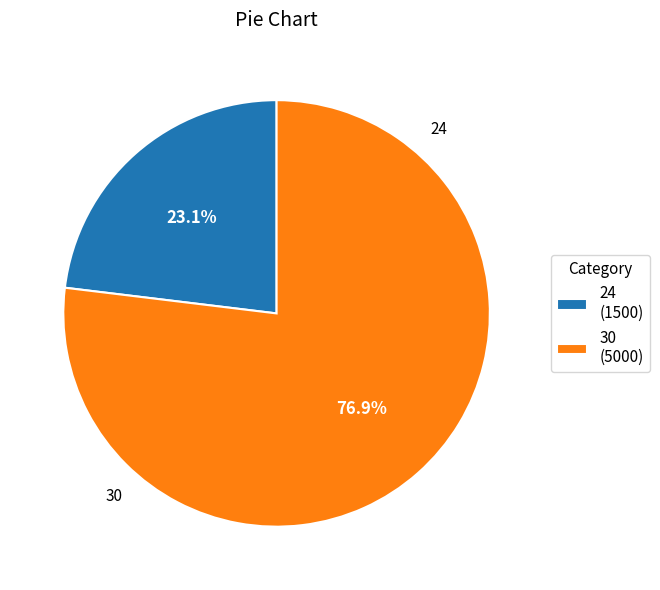

How many slices are in this pie chart?

2